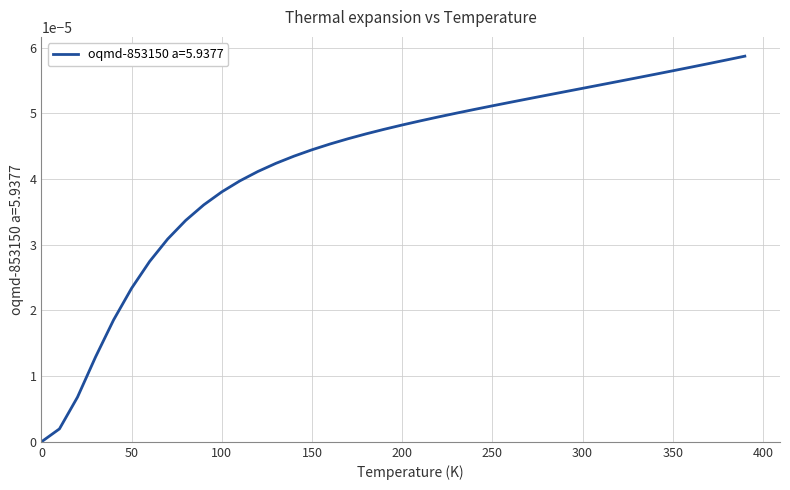

List the labels in order of value, largest first.

390.0, 380.0, 370.0, 360.0, 350.0, 340.0, 330.0, 320.0, 310.0, 300.0, 290.0, 280.0, 270.0, 260.0, 250.0, 240.0, 230.0, 220.0, 210.0, 200.0, 190.0, 180.0, 170.0, 160.0, 150.0, 140.0, 130.0, 120.0, 110.0, 100.0, 90.0, 80.0, 70.0, 60.0, 50.0, 40.0, 30.0, 20.0, 10.0, 0.0